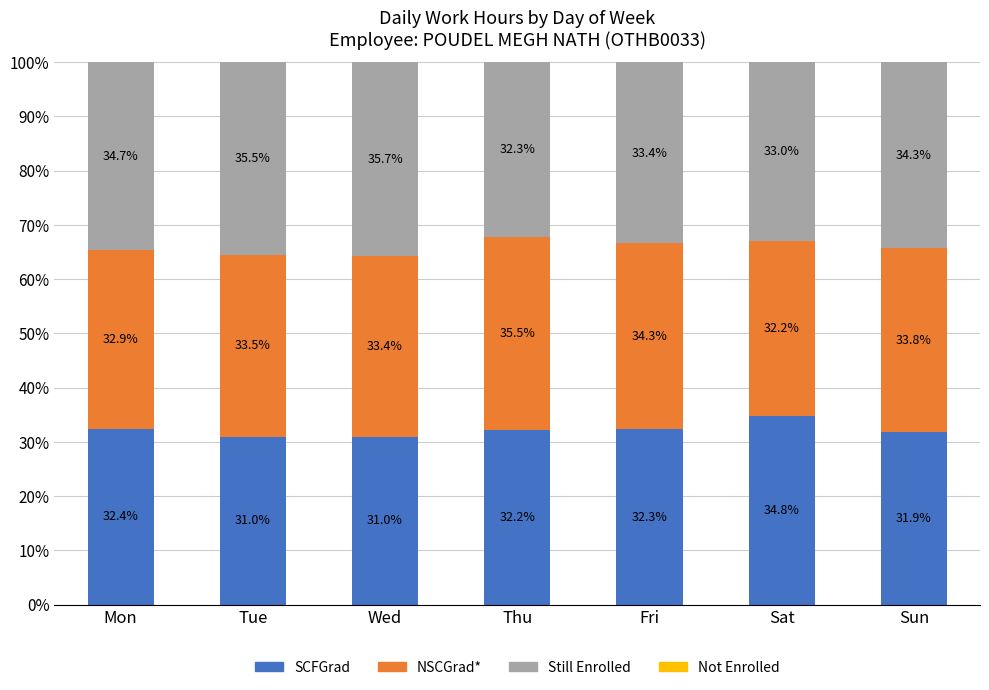

True or false: SCFGrad has a value of 22.5 at Fri.

False